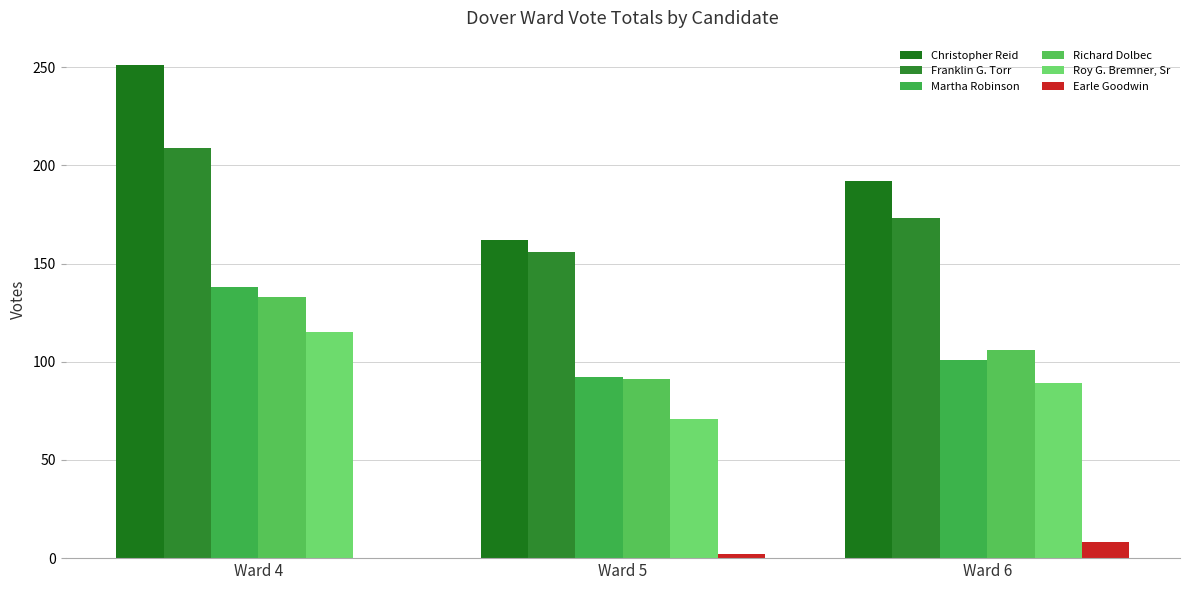

How many distinct data groups are displayed?

6